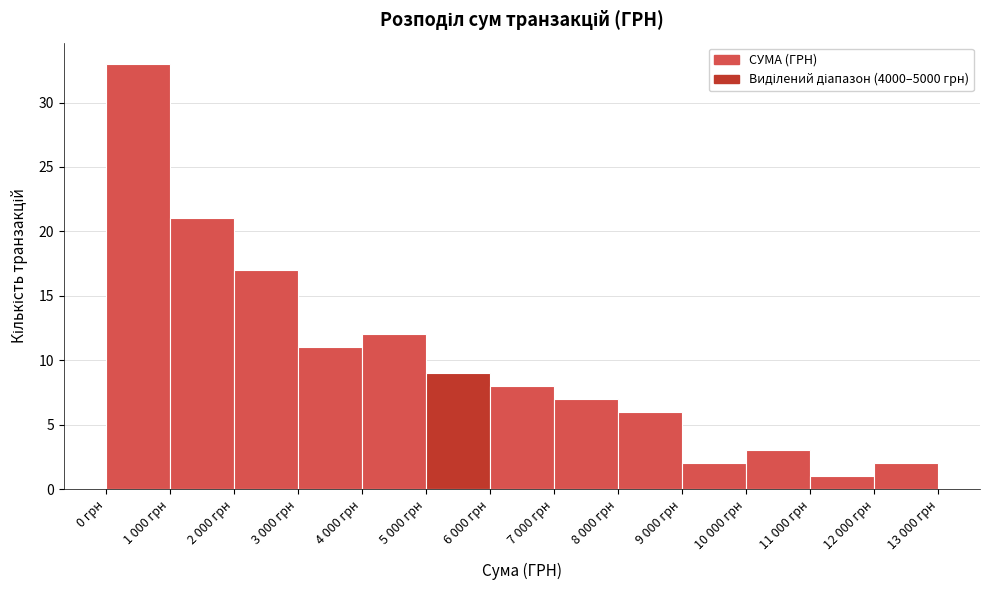

Reading right to left, transcribe all the data shown in this chart.

12 000 грн=2	11 000 грн=1	10 000 грн=3	9 000 грн=2	8 000 грн=6	7 000 грн=7	6 000 грн=8	5 000 грн=9	4 000 грн=12	3 000 грн=11	2 000 грн=17	1 000 грн=21	0 грн=33